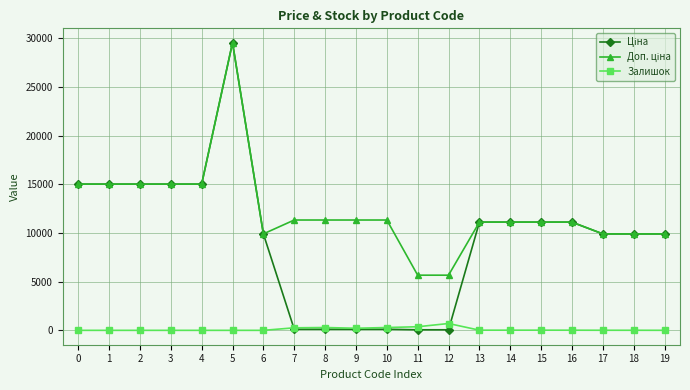

What is the difference between the maximum and second lowest values in the Залишок series?

702.0